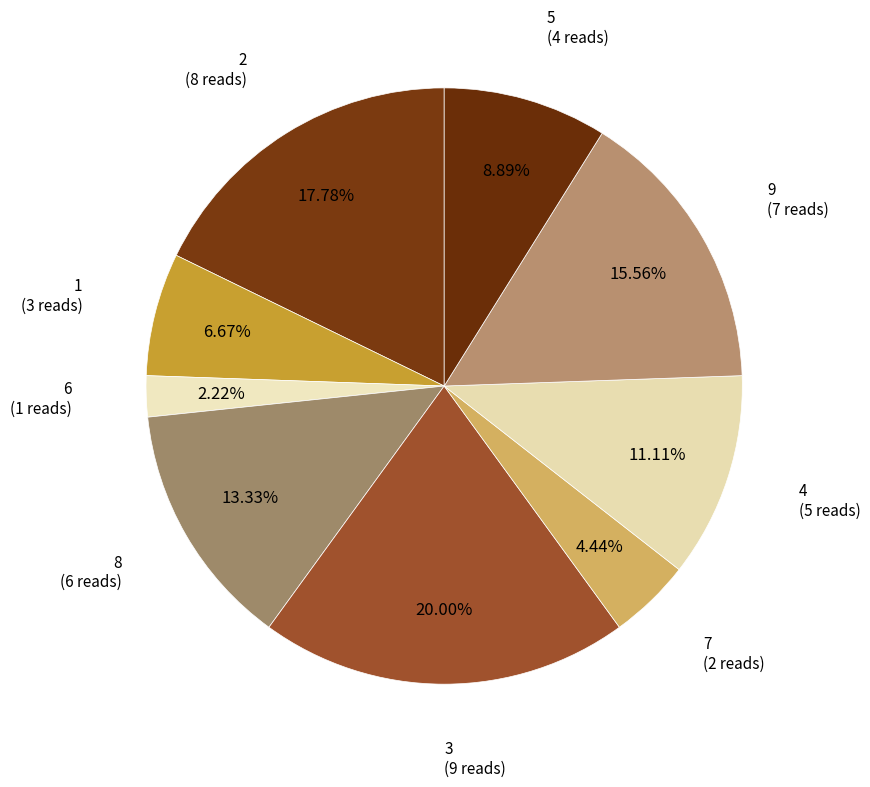

What is the total percentage of 7 and 9?

20.0%